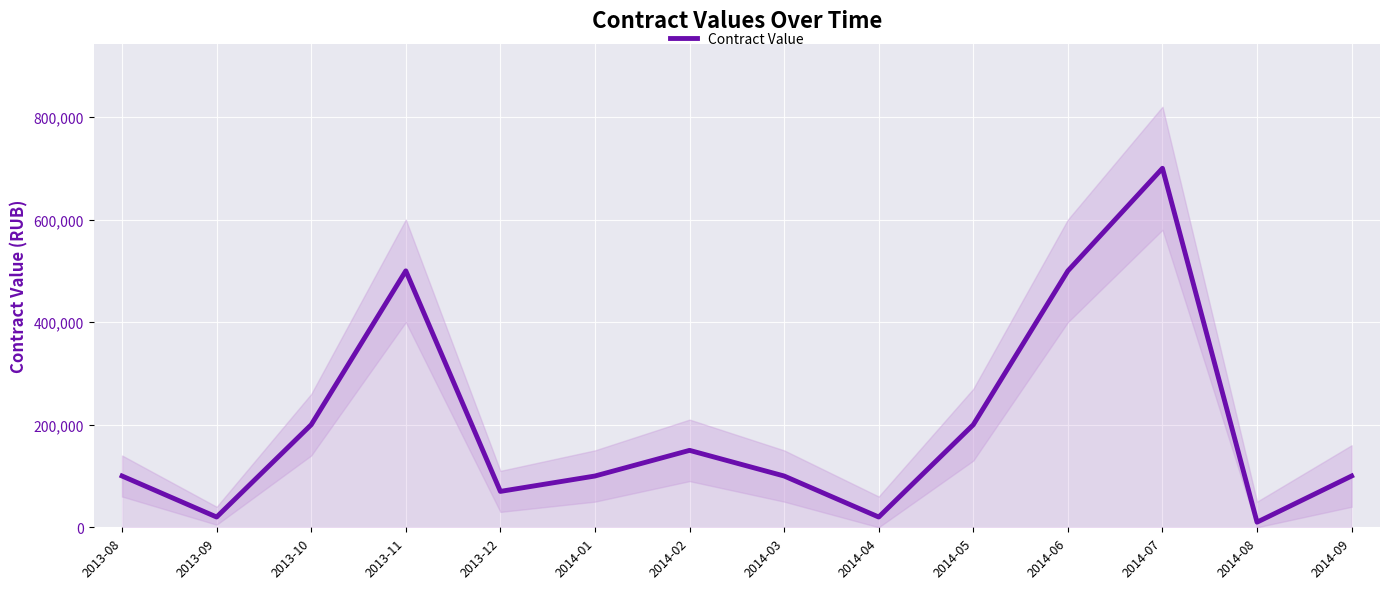

Which category has the lowest value across all series?

2014-08